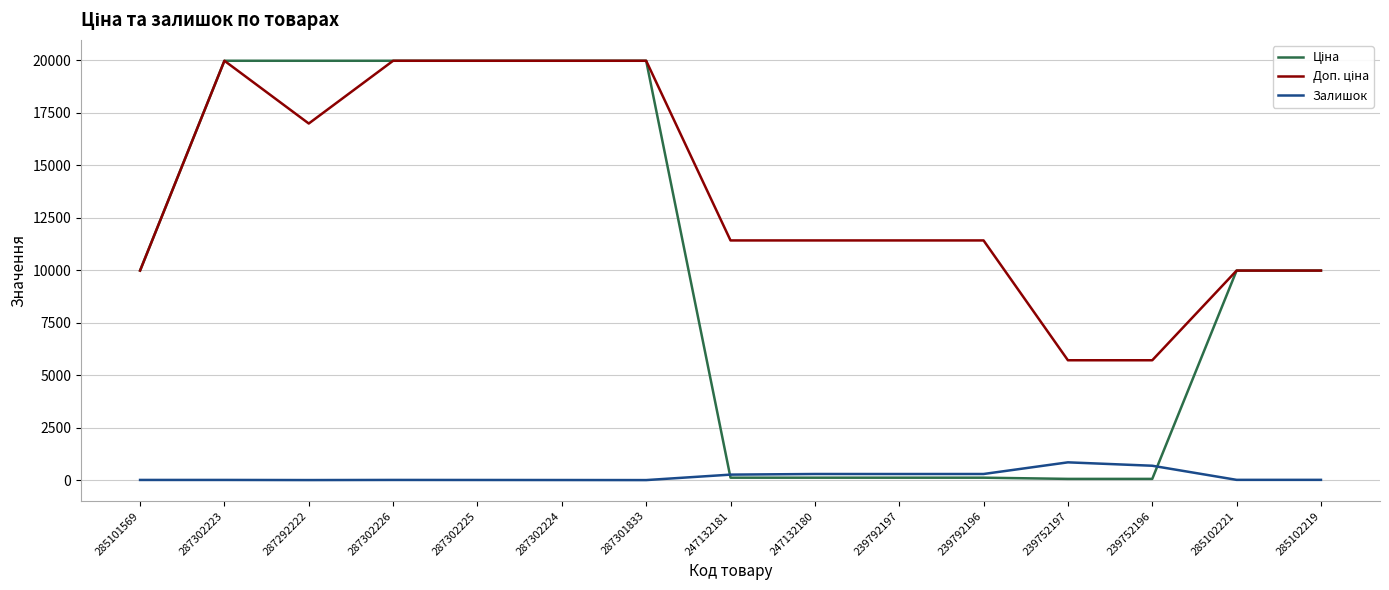

How many lines are shown in the chart?

3